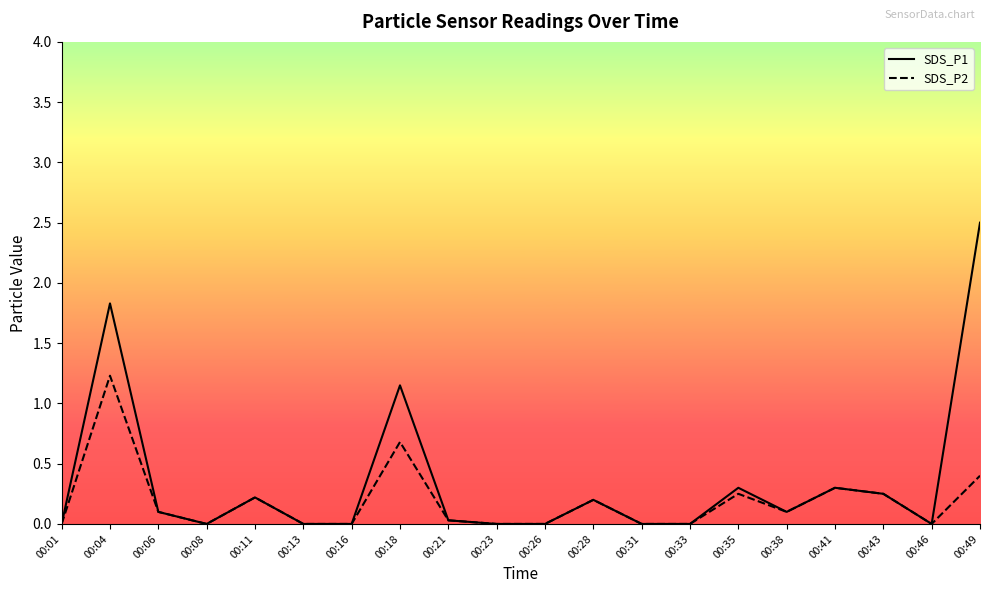

True or false: SDS_P1 has a value of 1.5 at 00:08.

False